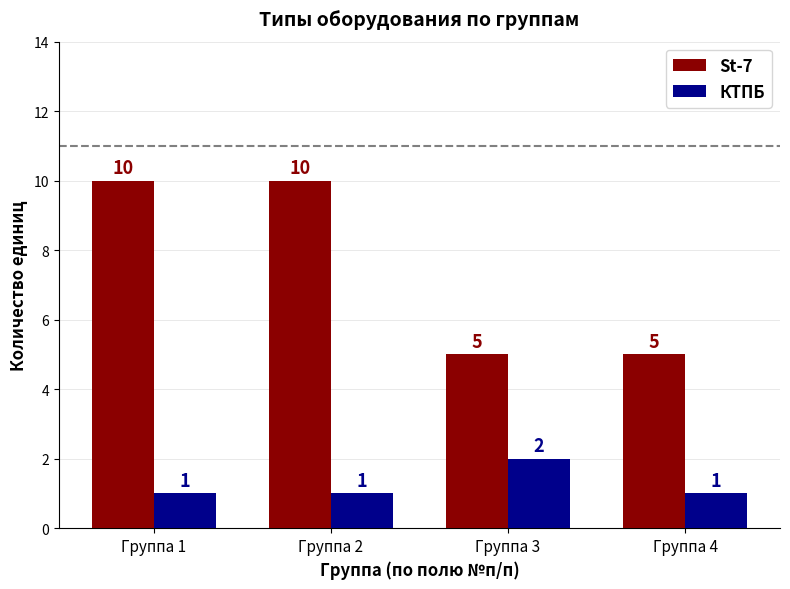

Which series has the widest spread of values?

St-7